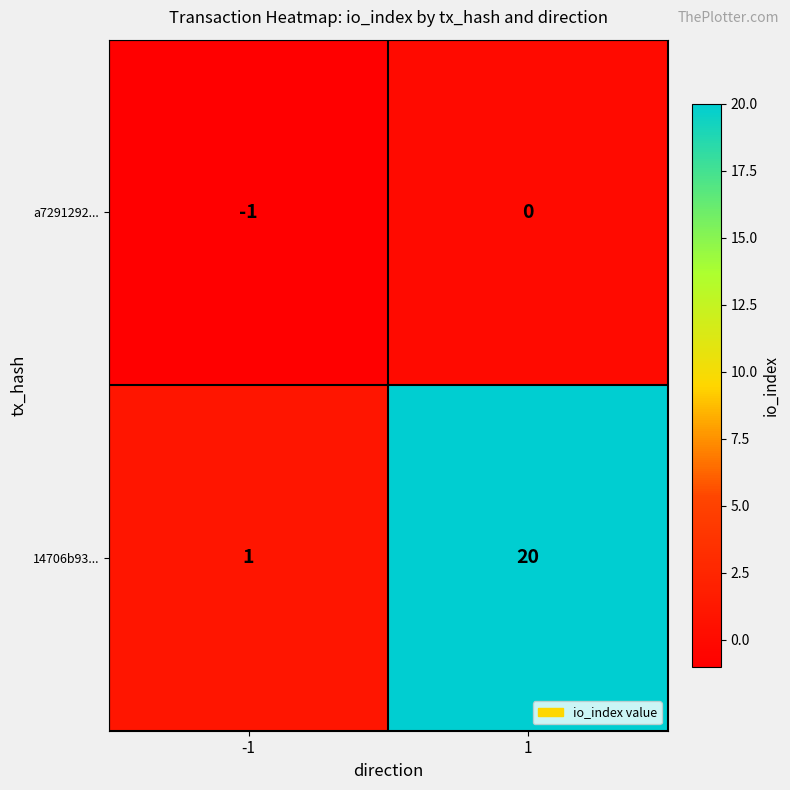

Rank the categories by 14706b93... value from lowest to highest.

-1, 1